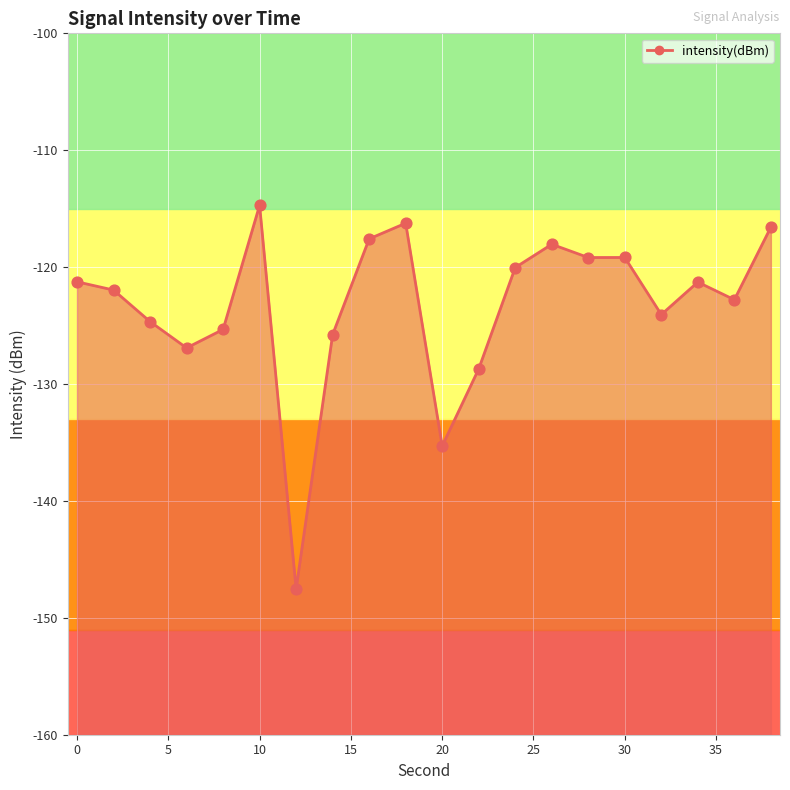

What is the change in value from 16 to 18?

+1.3